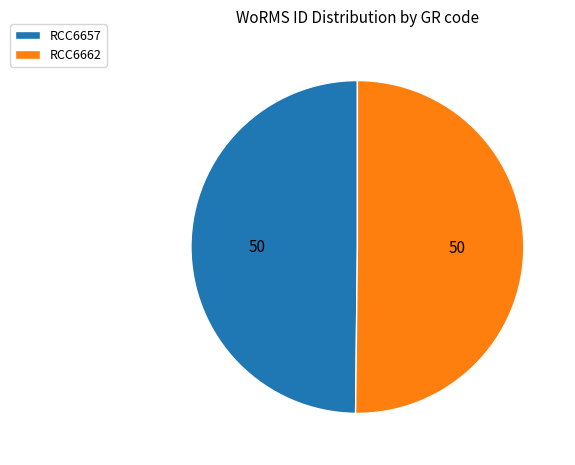

Combined, do RCC6662 and RCC6657 account for over 50%?

Yes